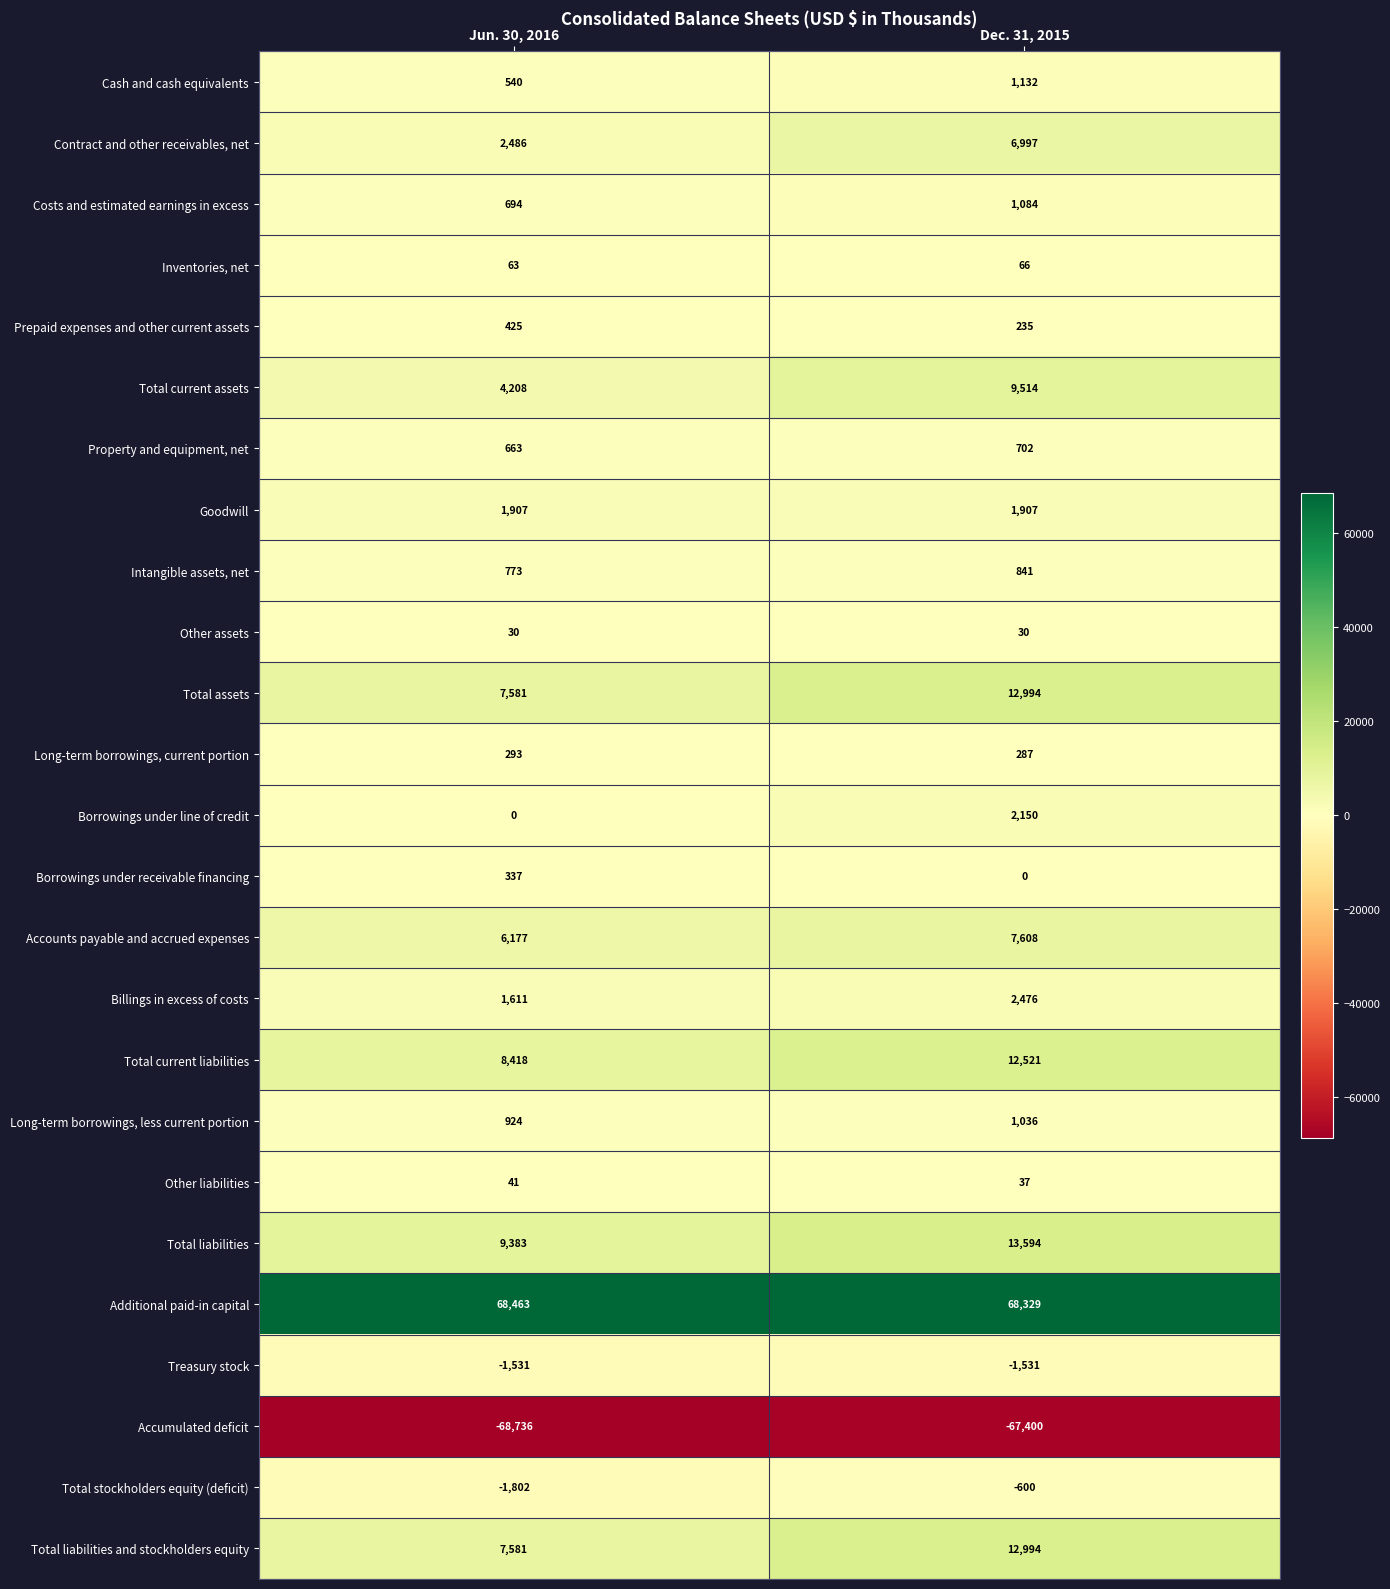

What is the sum of the Long-term borrowings, less current portion values at Dec. 31, 2015 and Jun. 30, 2016?

1960